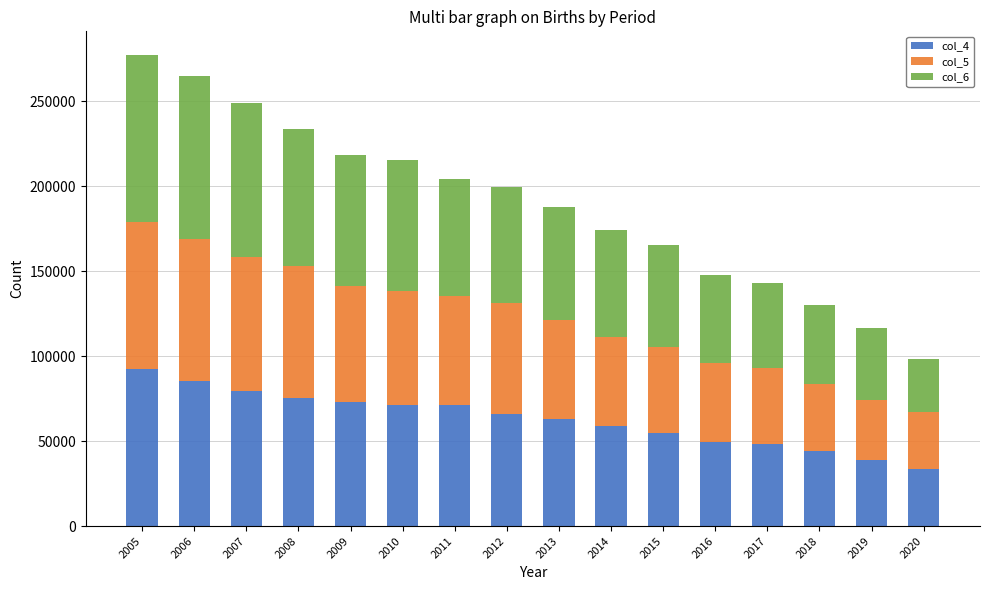

The value of col_4 at 2006 is 18736. True or false?

False